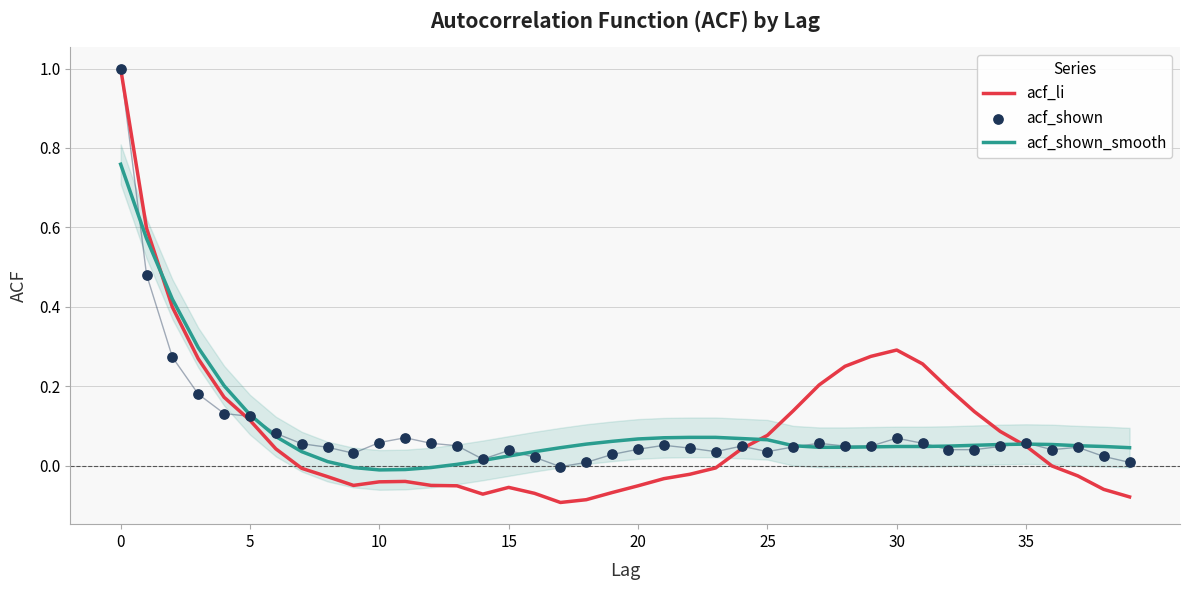

Which series has the largest total across all categories?

acf_shown_smooth